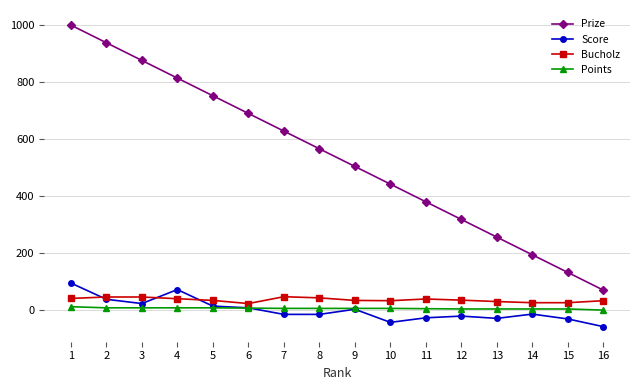

Is the value of Bucholz at 1 greater than the value of Score at 15?

Yes